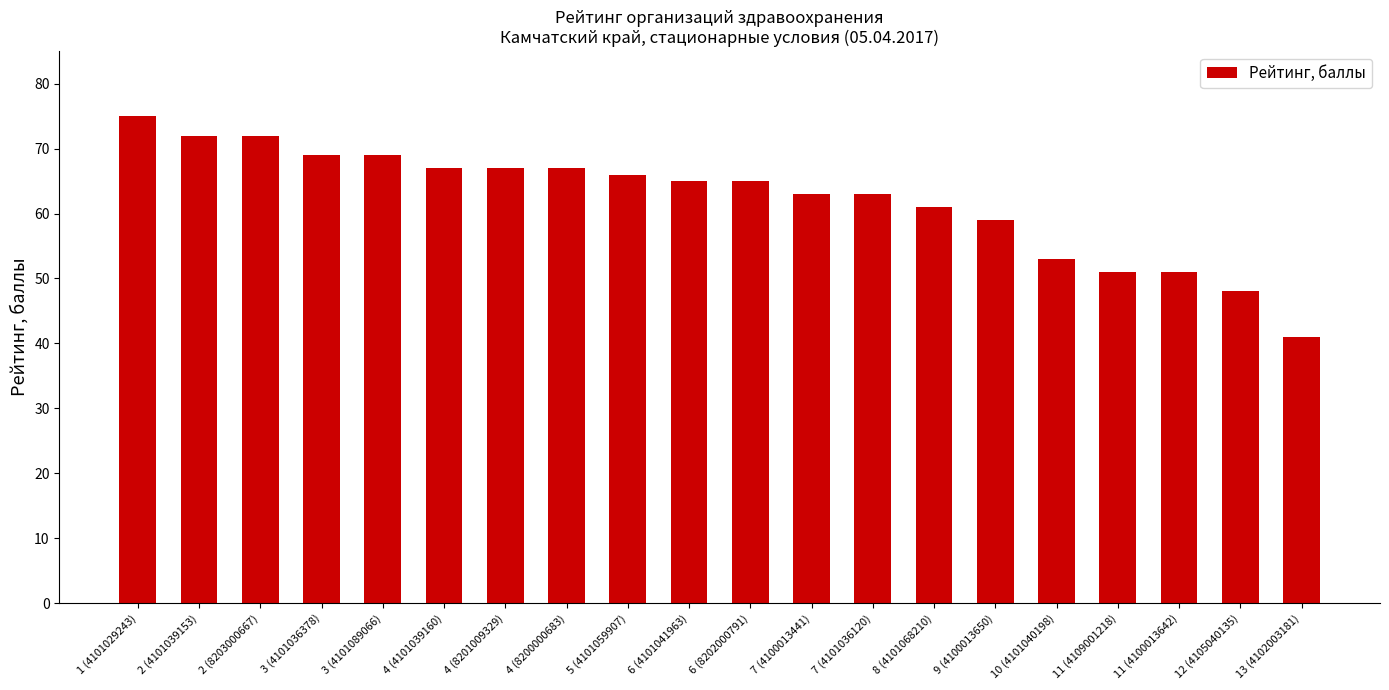

Are the bars horizontal?

No